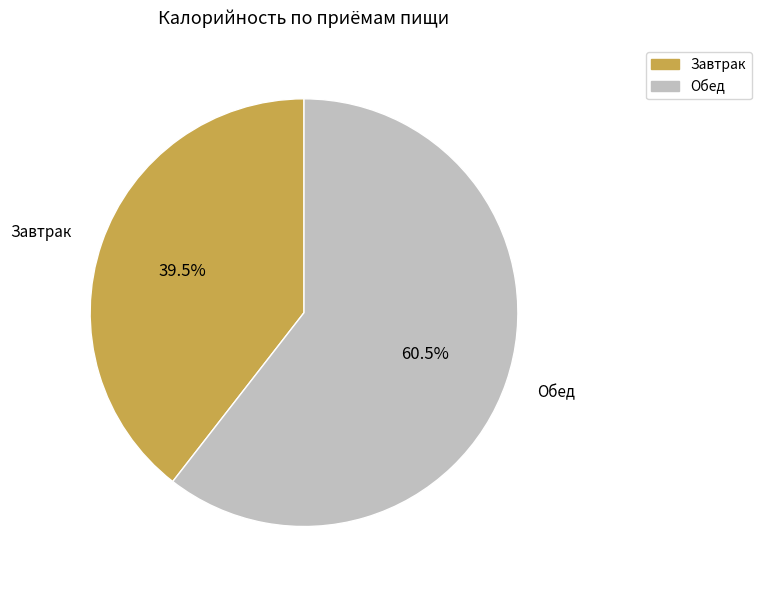

To the nearest percent, what is the average slice percentage?

50%